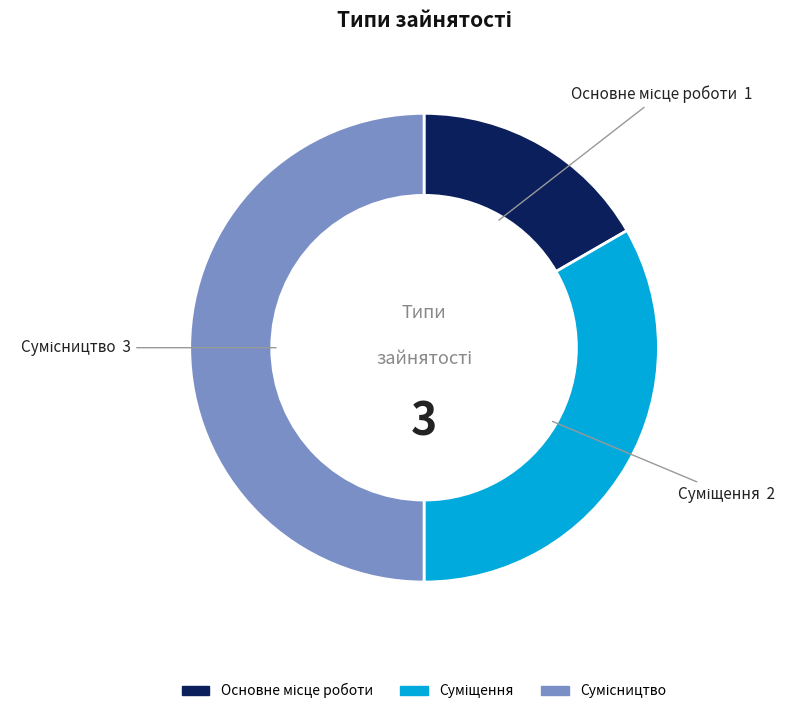

How many slices are in this pie chart?

3